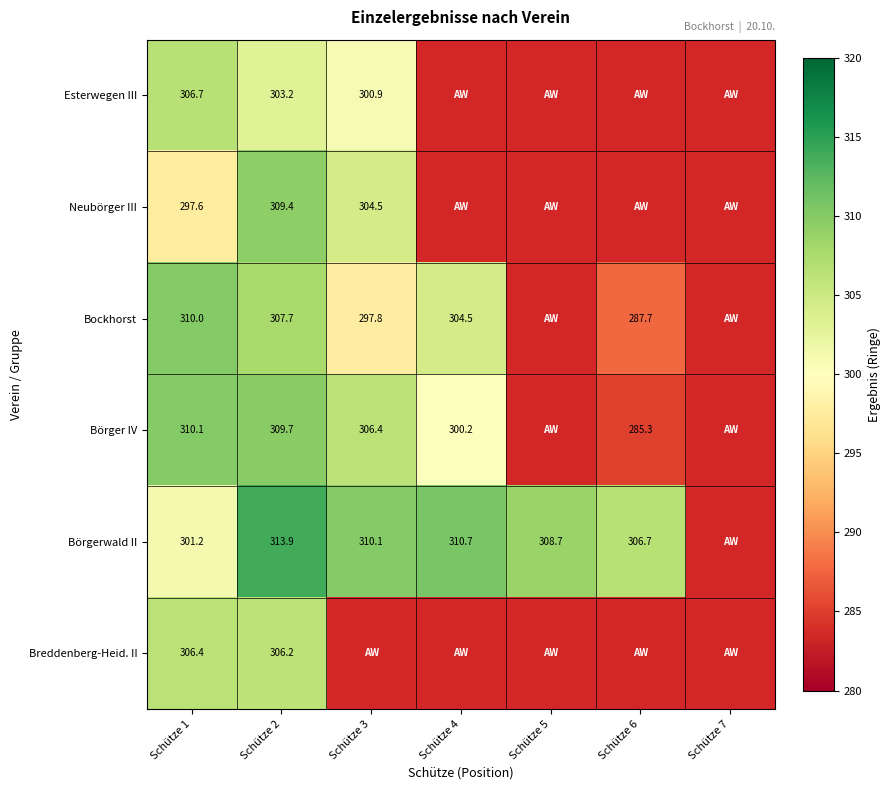

What is the sum of the Börgerwald II values at Schütze 4 and Schütze 3?

620.8